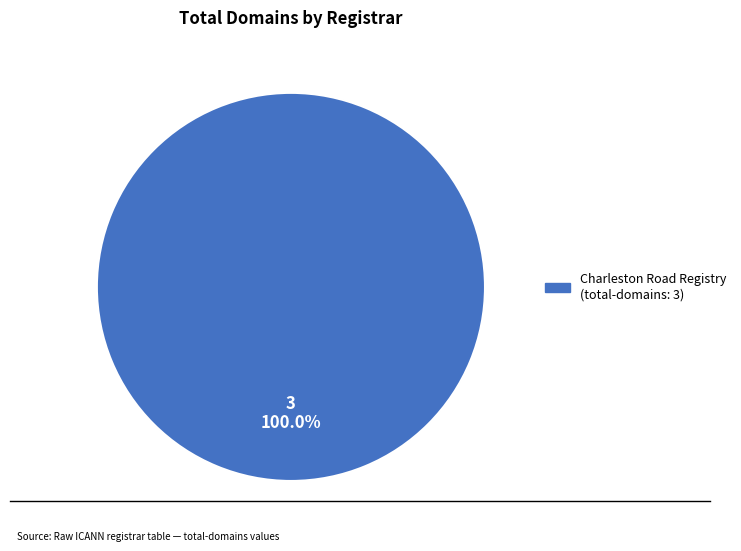

Does any single category account for the majority?

Yes